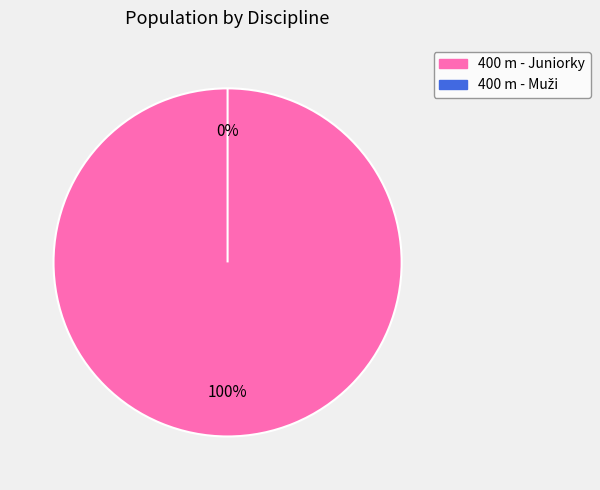

Which category accounts for the majority?

400 m - Juniorky